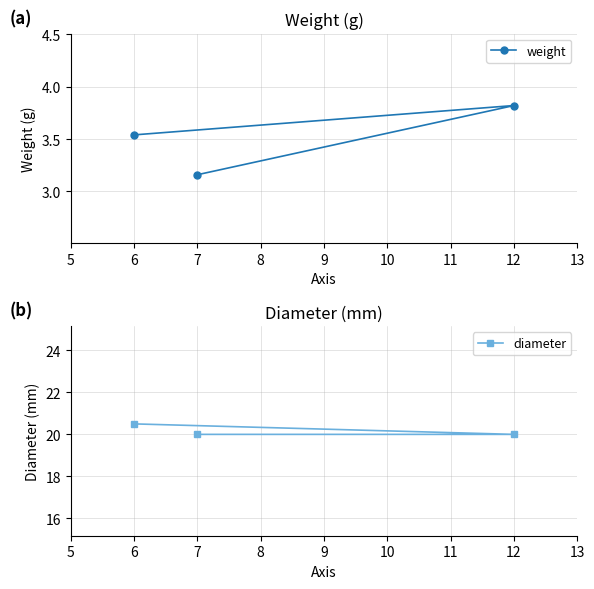

What is the total value across all series at 7?

23.2